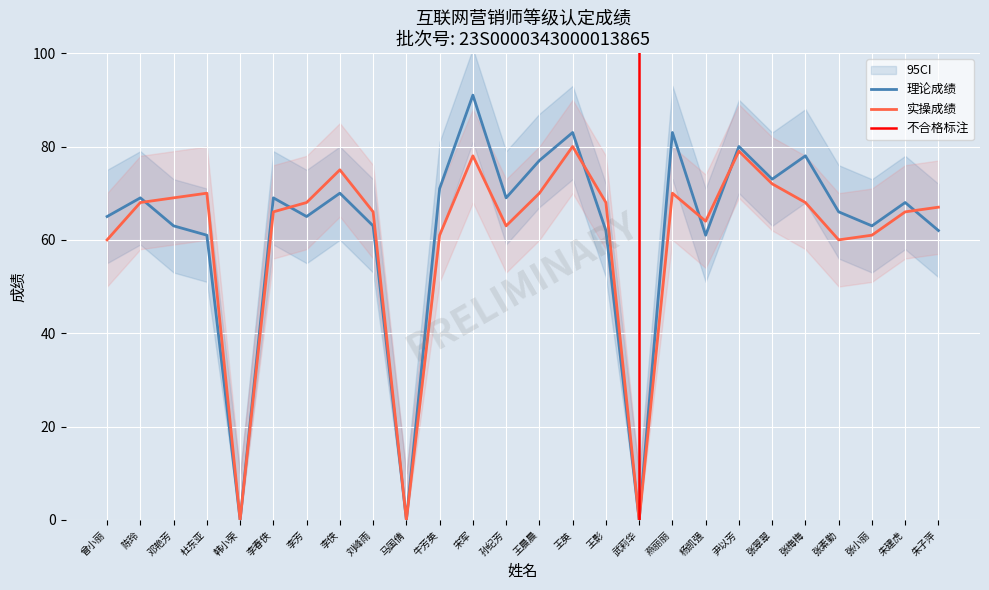

How many times do 实操成绩 and 理论成绩 cross each other?

6